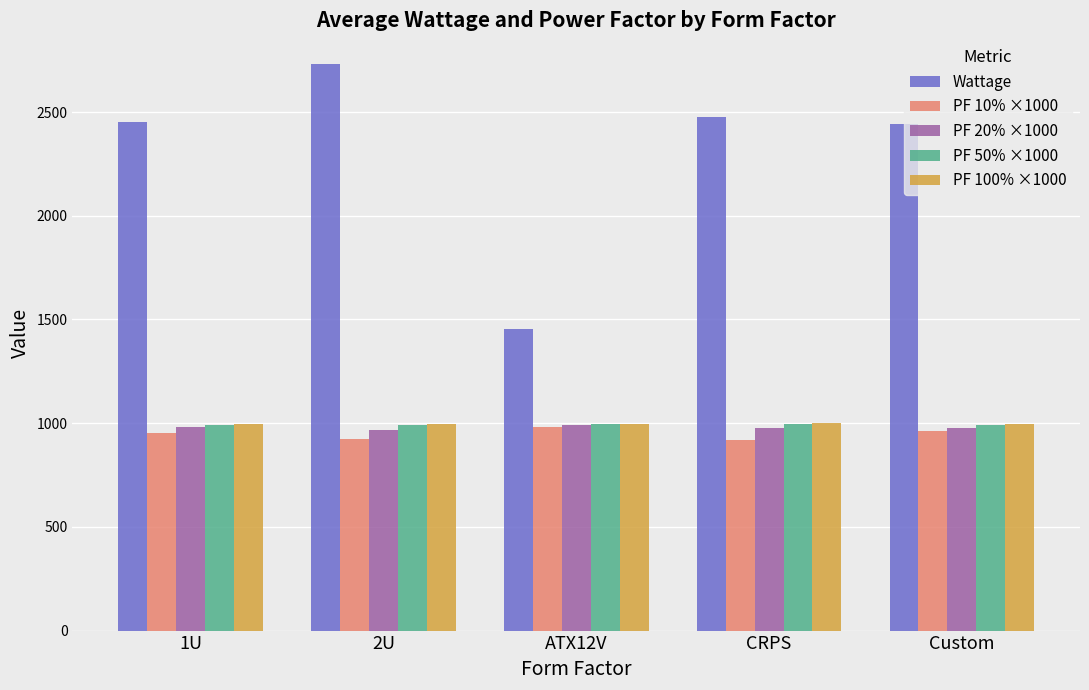

What is the highest value of the PF 100% ×1000 series?

998.5